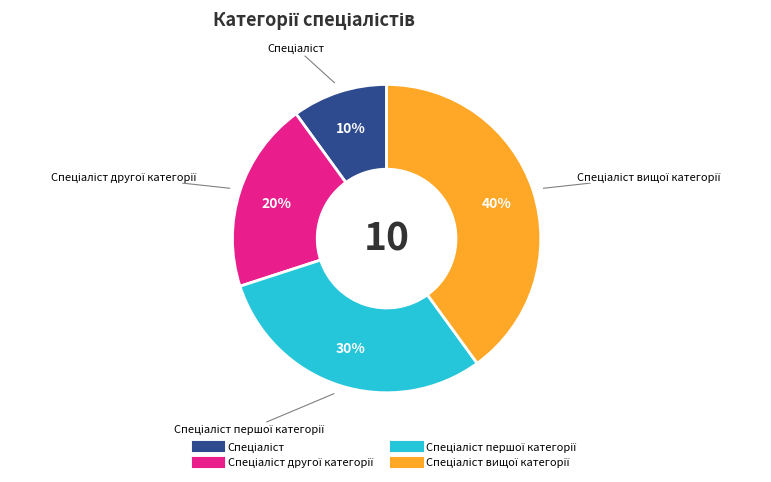

Is there a majority slice in this chart?

No